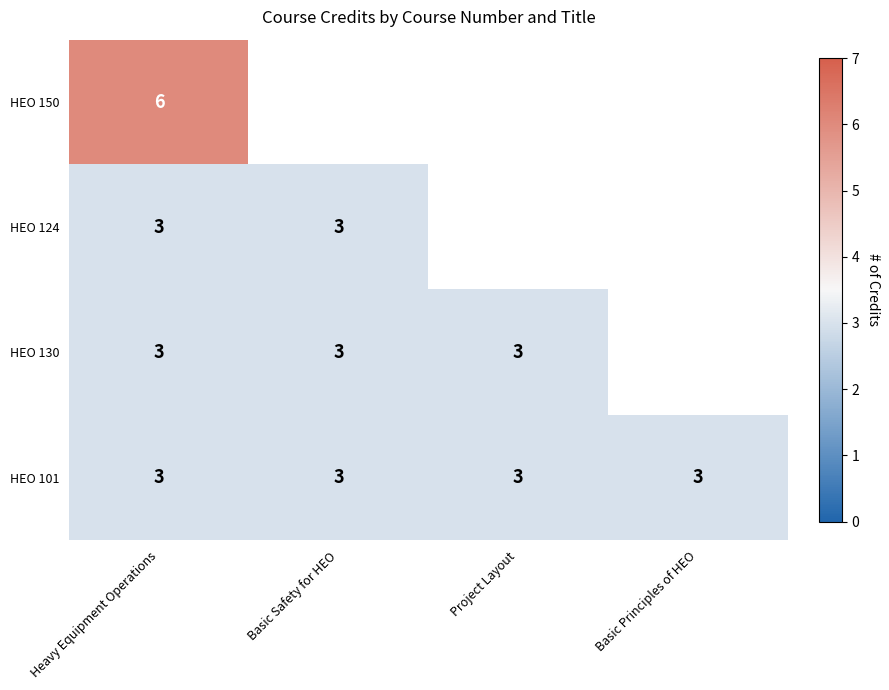

What is the smallest value displayed?

3.0